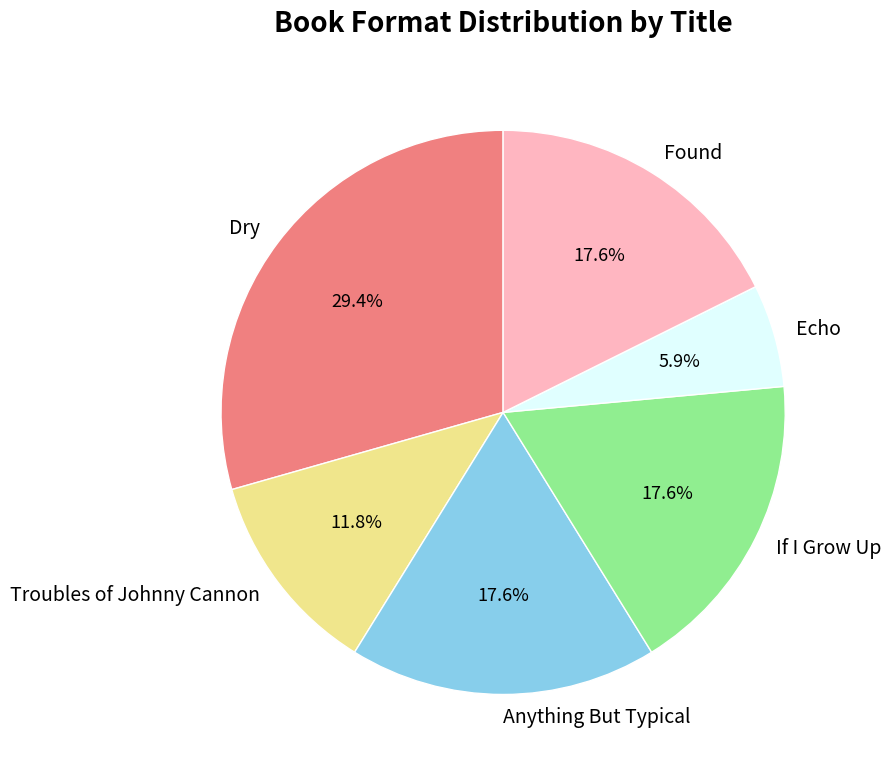

Does Dry represent more than half of the total?

No